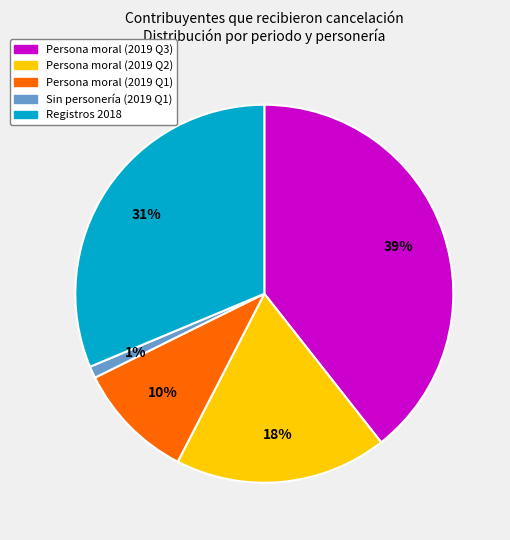

To the nearest percent, what is the difference between the largest and smallest slice percentages?

38%